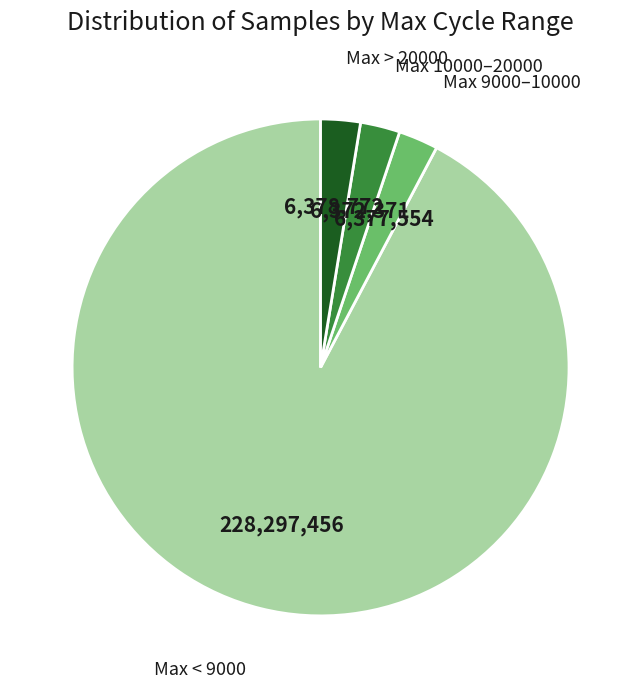

Count the number of slices in the pie.

4